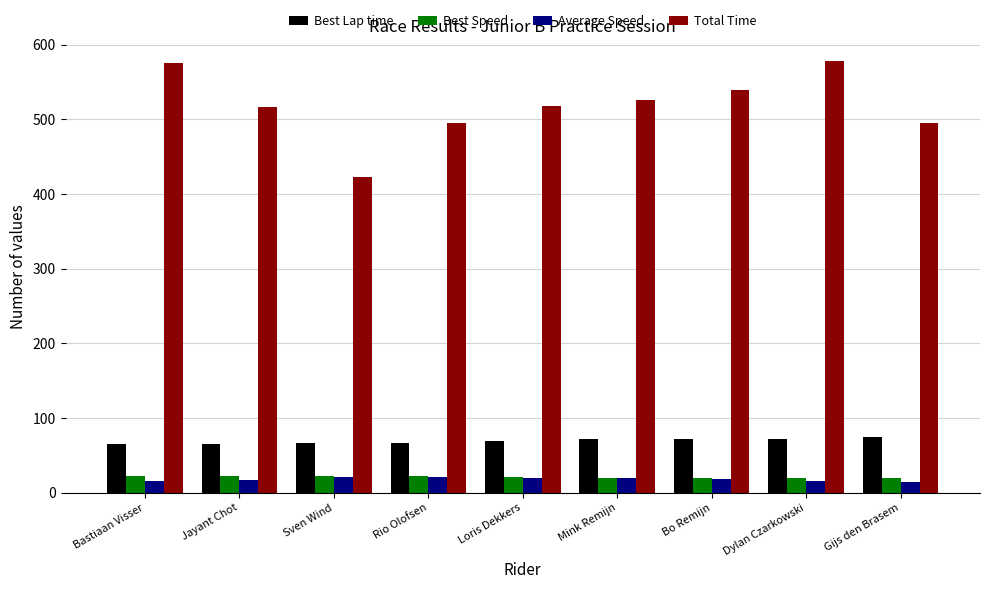

The Total Time series shows 515.8 at Jayant Chot. True or false?

True